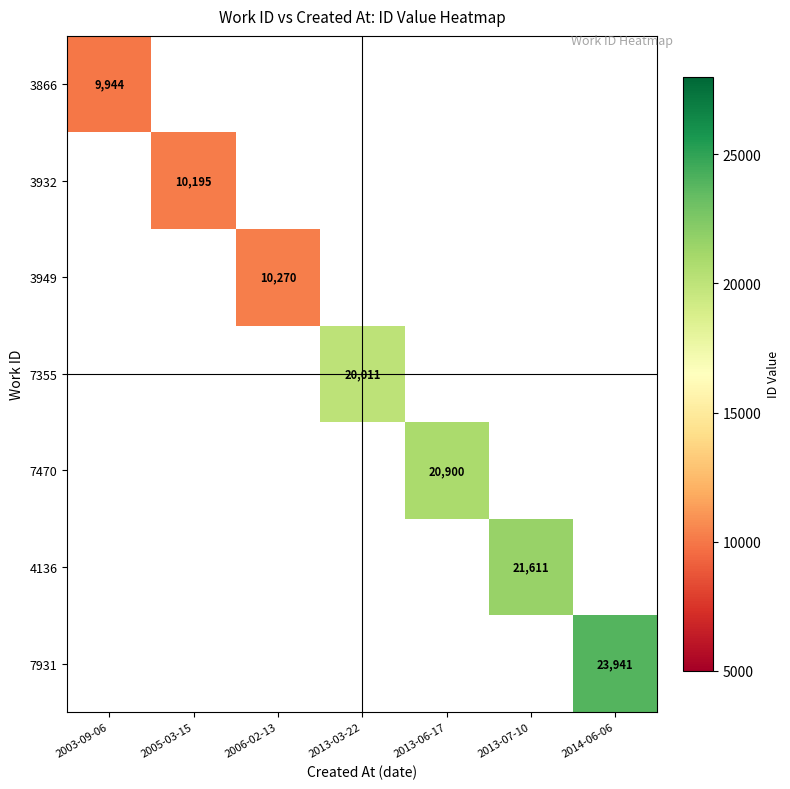

Is the value of 7931 at 2014-06-06 greater than the value of 3949 at 2014-06-06?

No